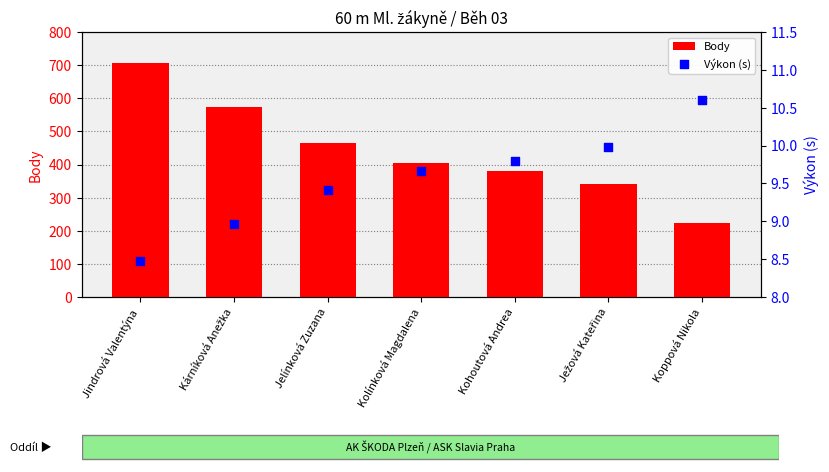

What is the total value across all series at Ježová Kateřina?

350.0